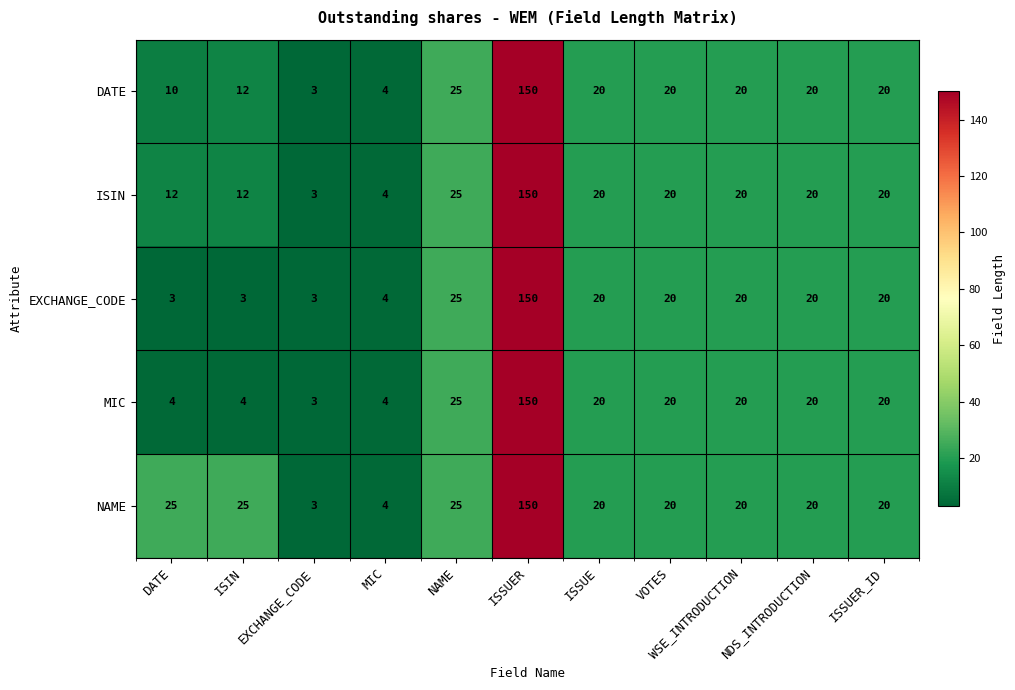

What is the average value of the ISIN series?

28